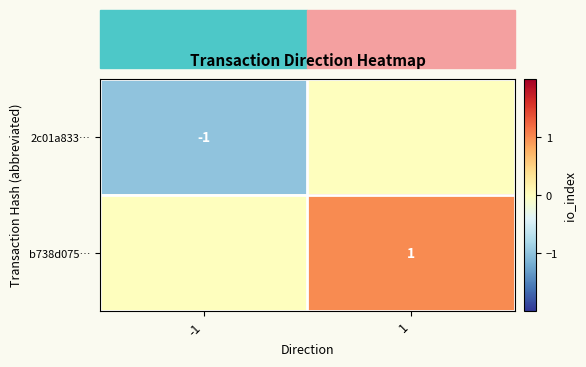

The 2c01a833… series shows -1 at -1. True or false?

True